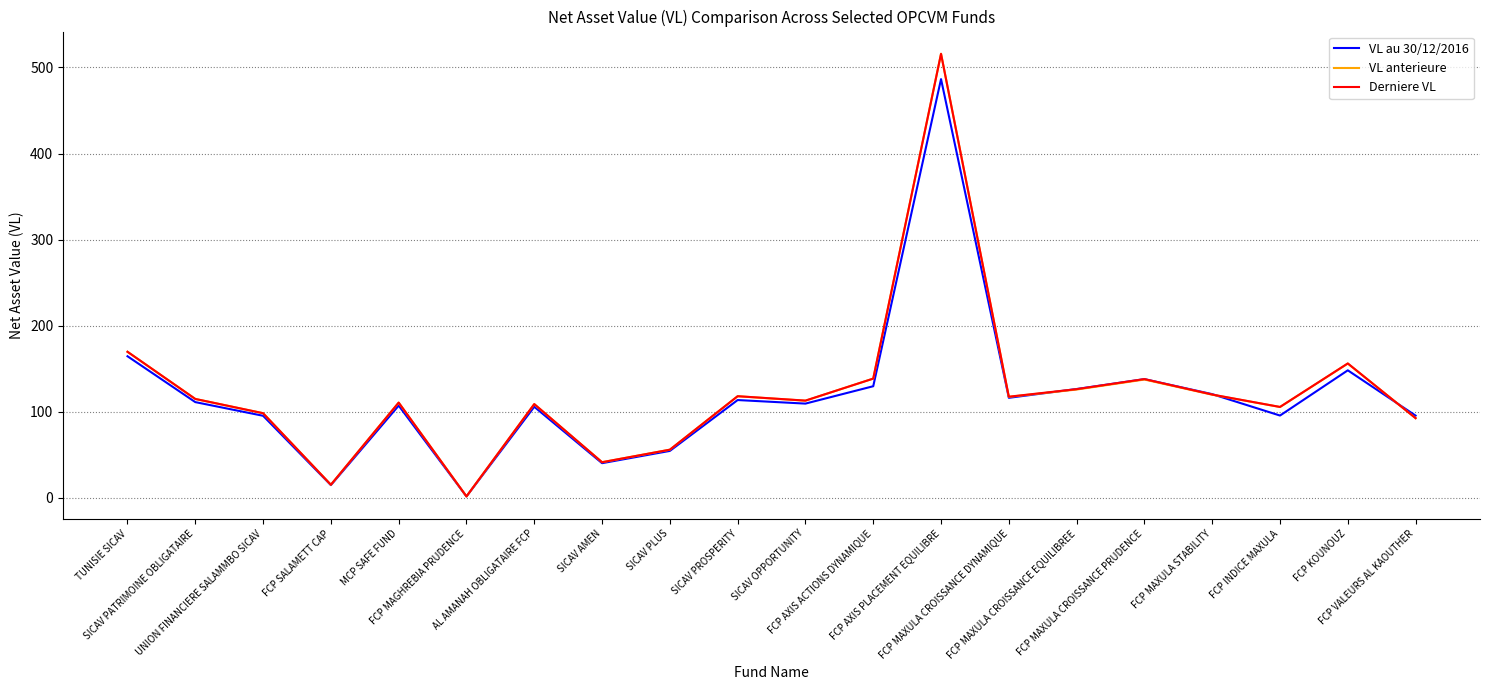

After their last crossing, which series has the higher values: VL anterieure or Derniere VL?

VL anterieure